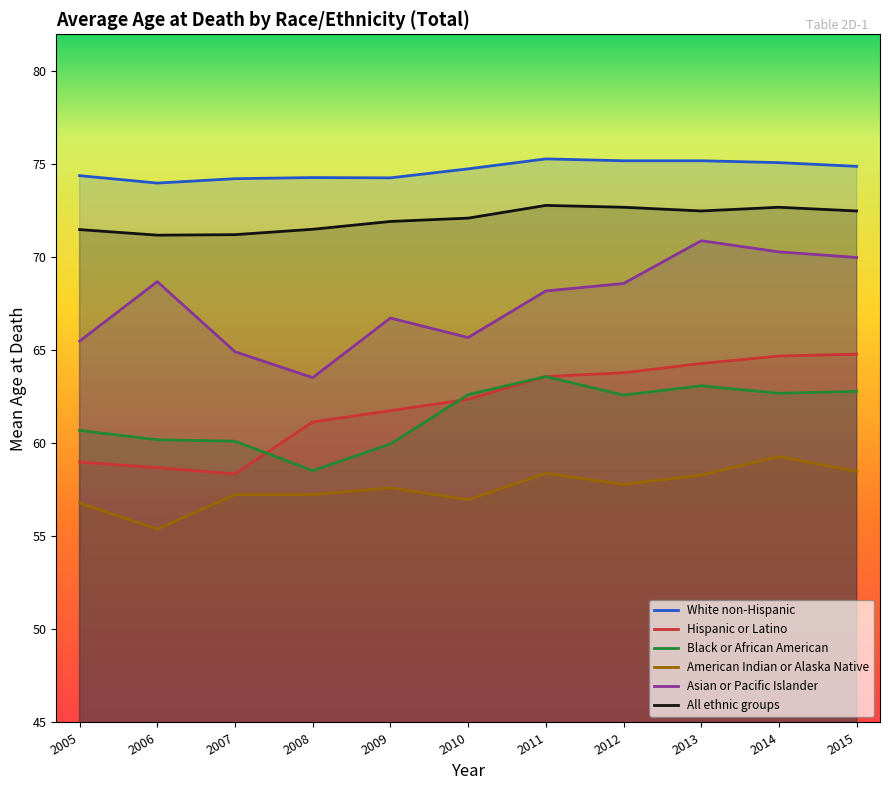

Is this an area chart (filled region under the line)?

No